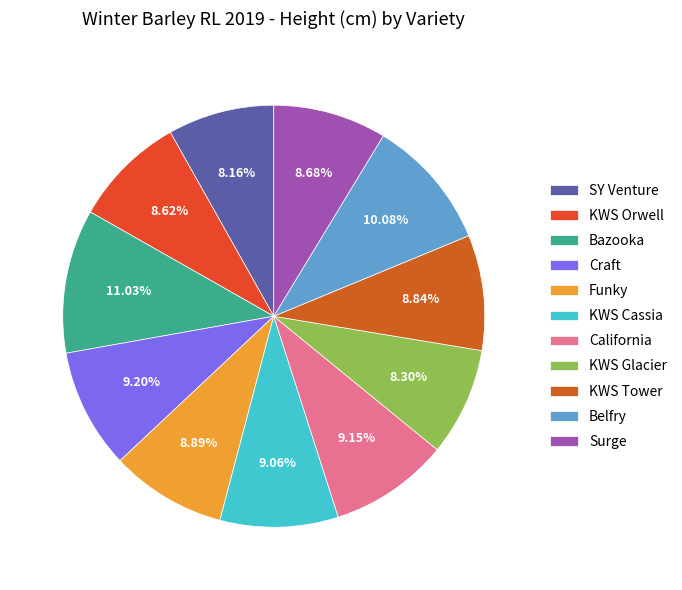

Which category has the biggest portion of the pie?

Bazooka